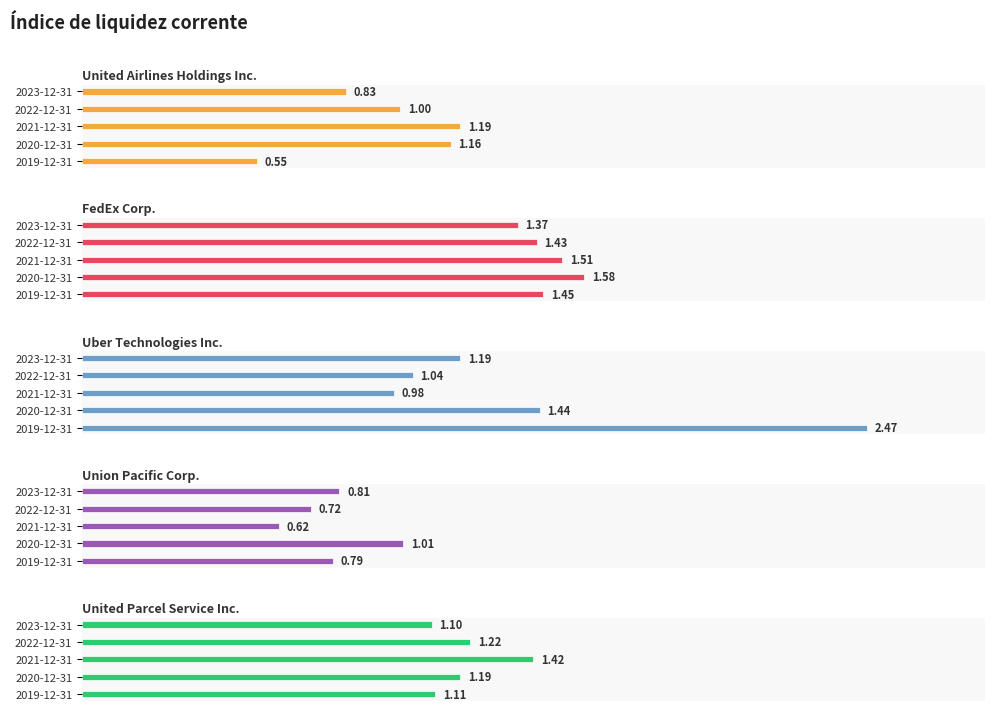

How many categories are shown in the chart?

5